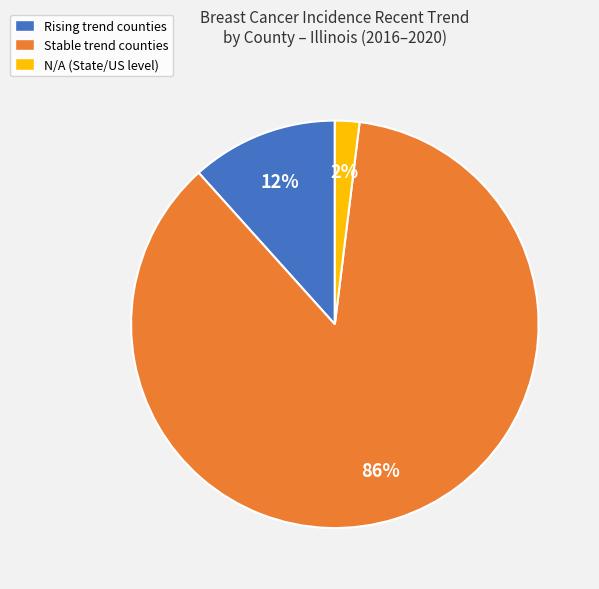

Which category accounts for the majority?

Stable trend counties